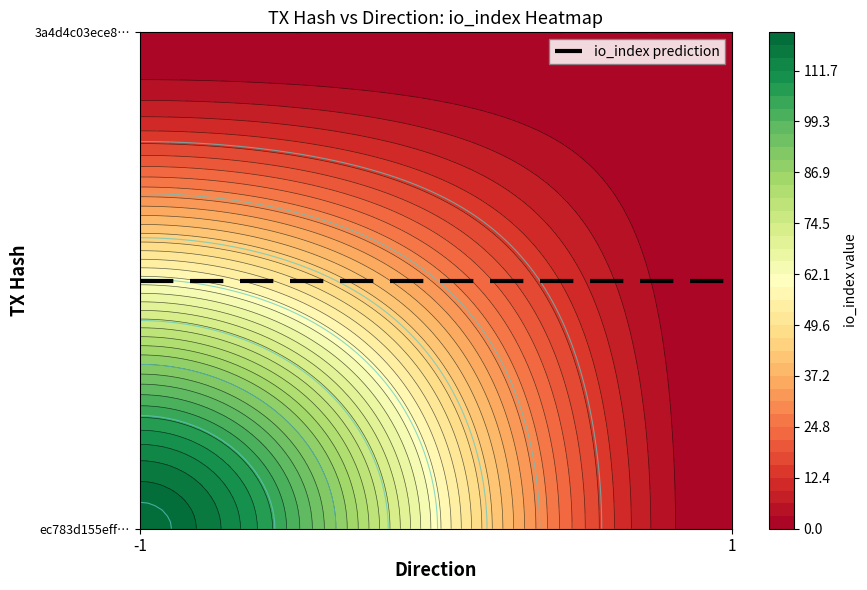

Rank the series by their average value, from lowest to highest.

3a4d4c03ece839bd9c56c54c6a5c3c37ec9b028, ec783d155eff3261681ef435706868b61a6c835